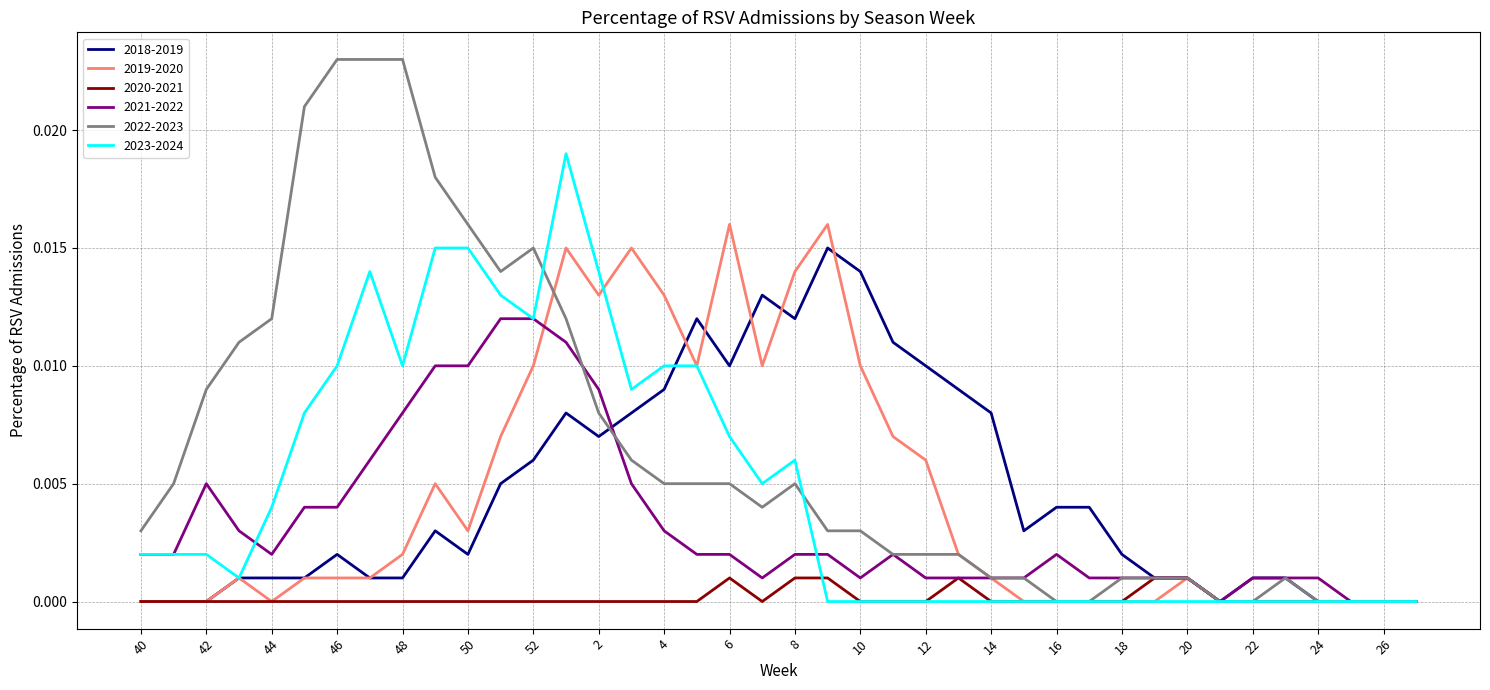

Which series has the widest spread of values?

2022-2023